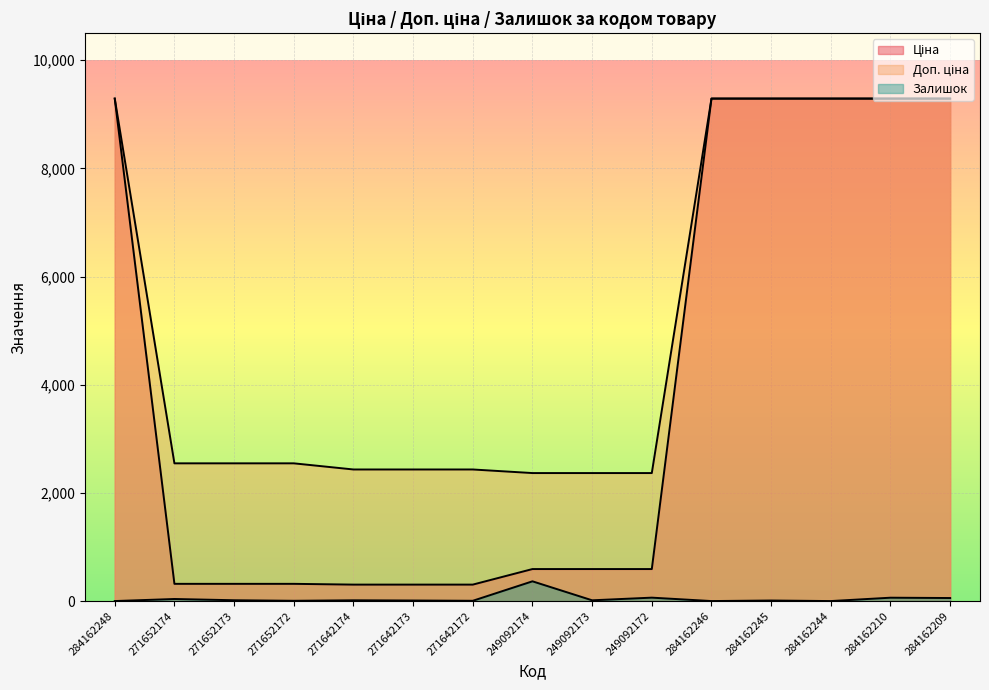

At which label is Доп. ціна closest to 5828?

271652174